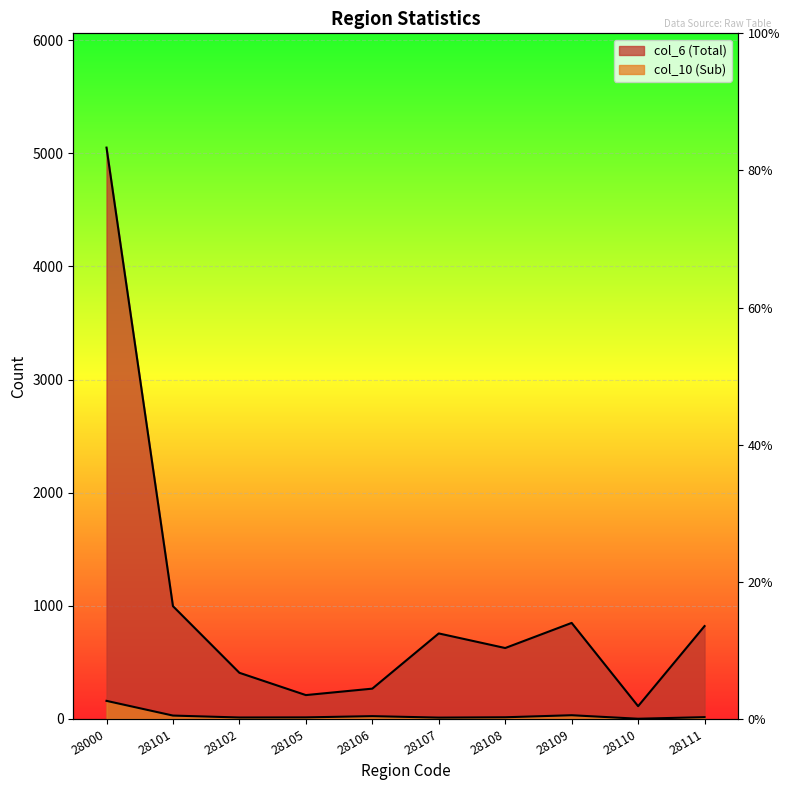

What is the minimum value for col_6 (Total)?

113